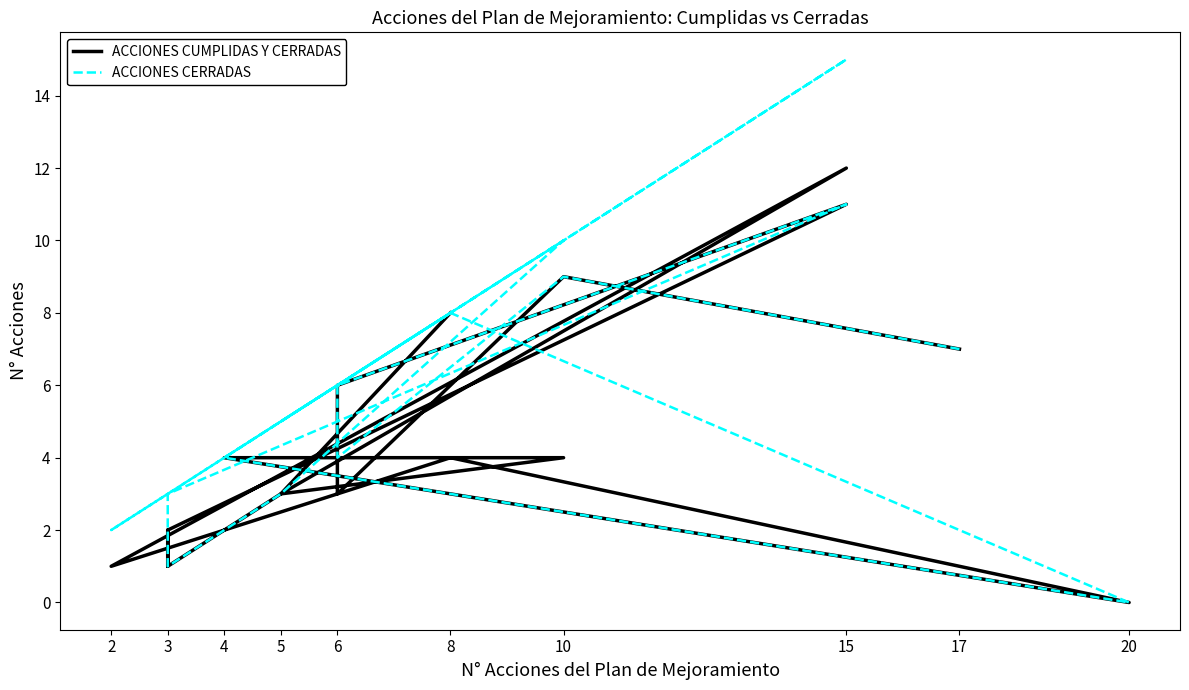

Reading right to left, what are all the values shown in this chart?

ACCIONES CUMPLIDAS Y CERRADAS: 8	3	12	1	1	4	0	4	4	3	1	2	1	2	2	11	6	3	9	7
ACCIONES CERRADAS: 8	5	15	2	2	8	0	4	10	3	1	2	3	3	3	11	6	4	9	7